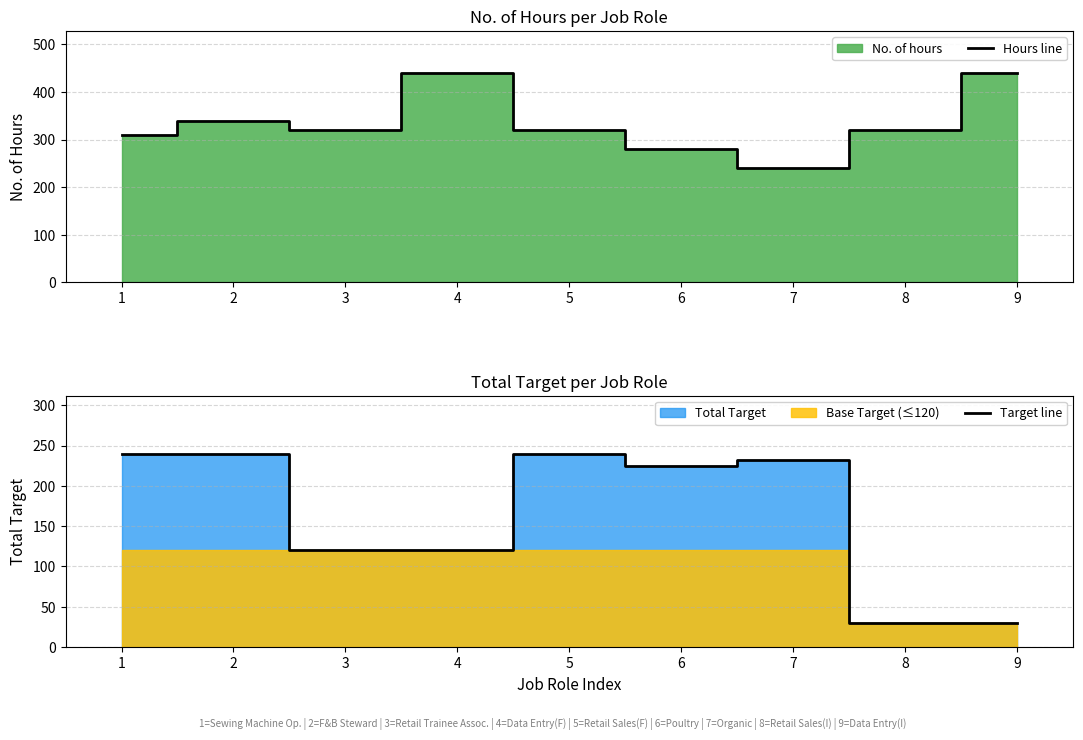

What is the difference between the maximum and minimum values in the Target line series?

210